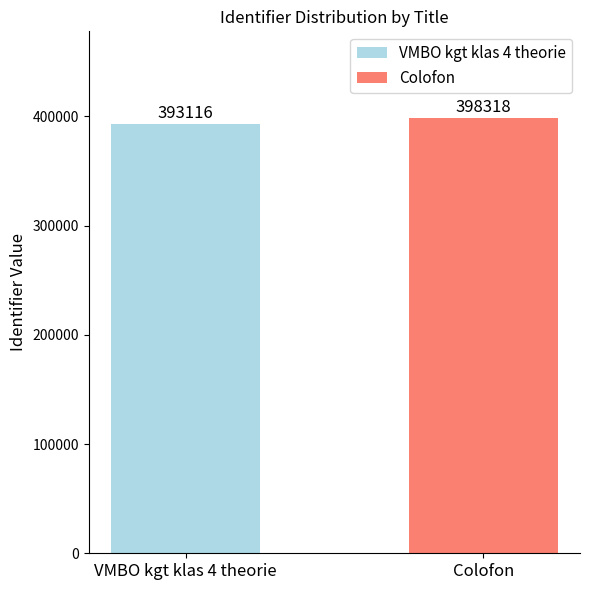

What is the minimum value for VMBO kgt klas 4 theorie?

393116